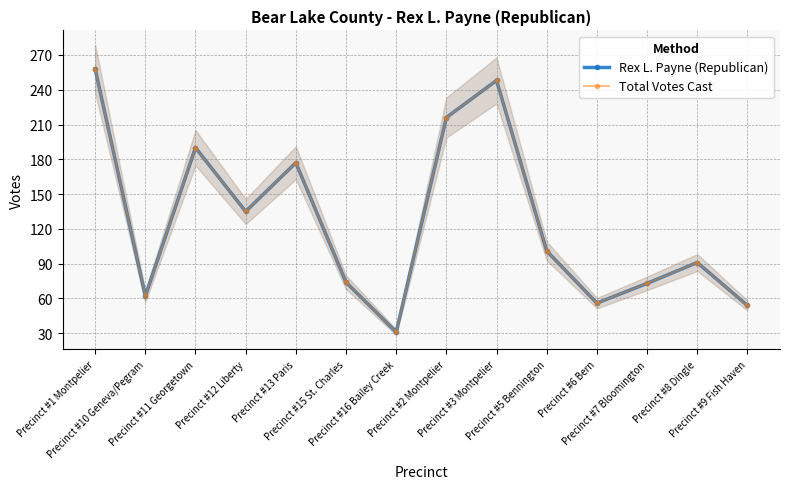

True or false: Total Votes Cast and Rex L. Payne (Republican) intersect in this chart.

False